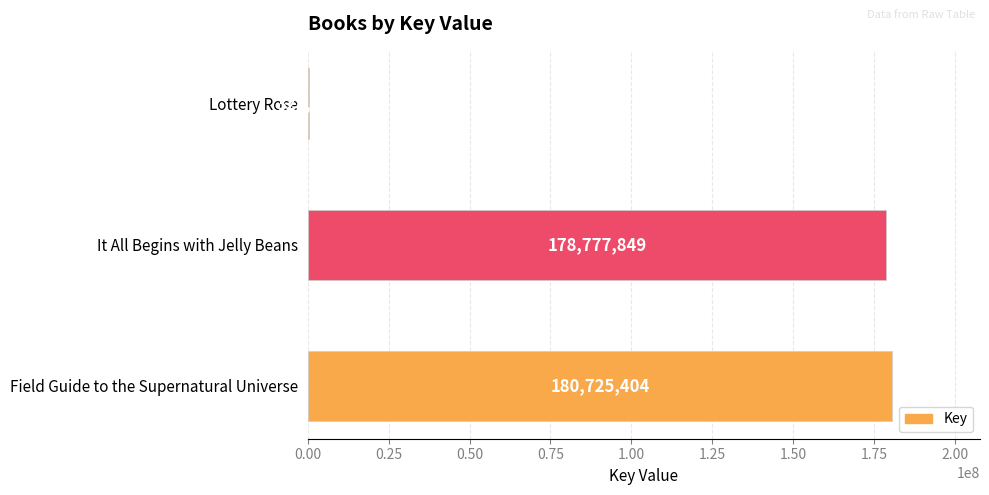

True or false: the data shows 328561 at Lottery Rose.

True